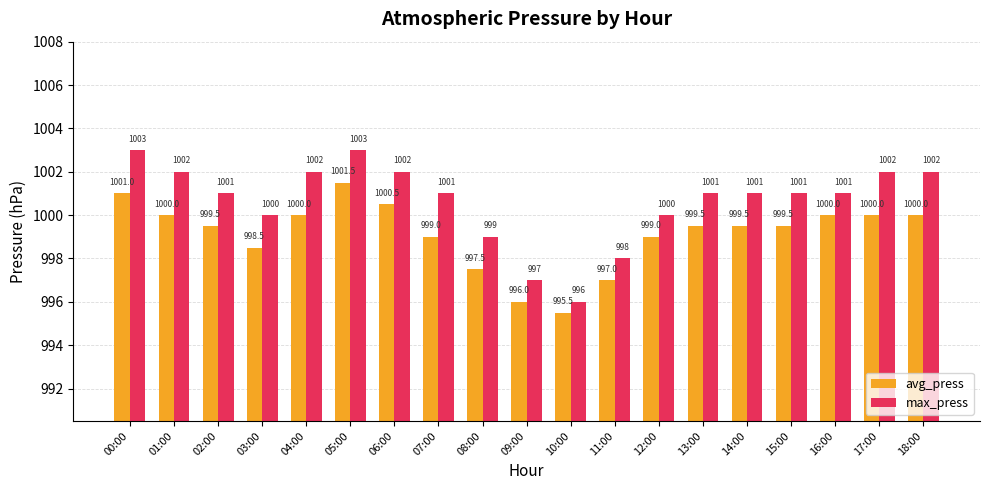

What is the average value of the max_press series?

1000.6